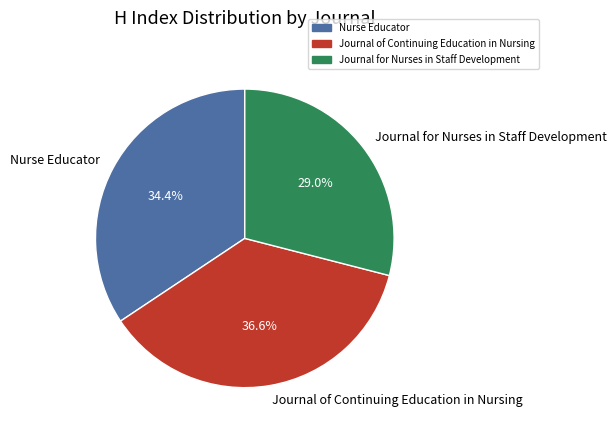

Rank the categories by value from lowest to highest.

Journal for Nurses in Staff Development, Nurse Educator, Journal of Continuing Education in Nursing